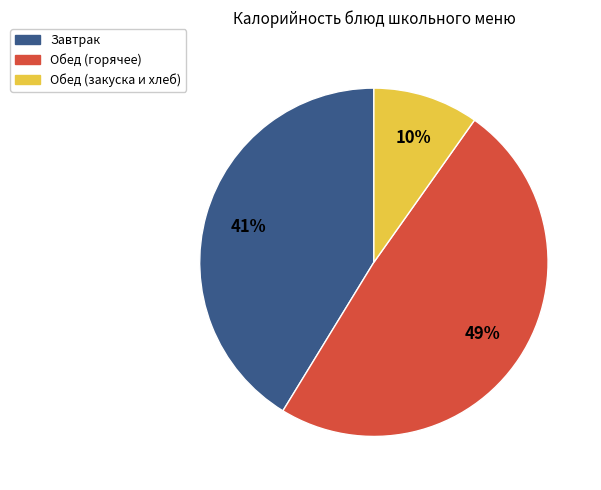

Does any single category account for the majority?

No